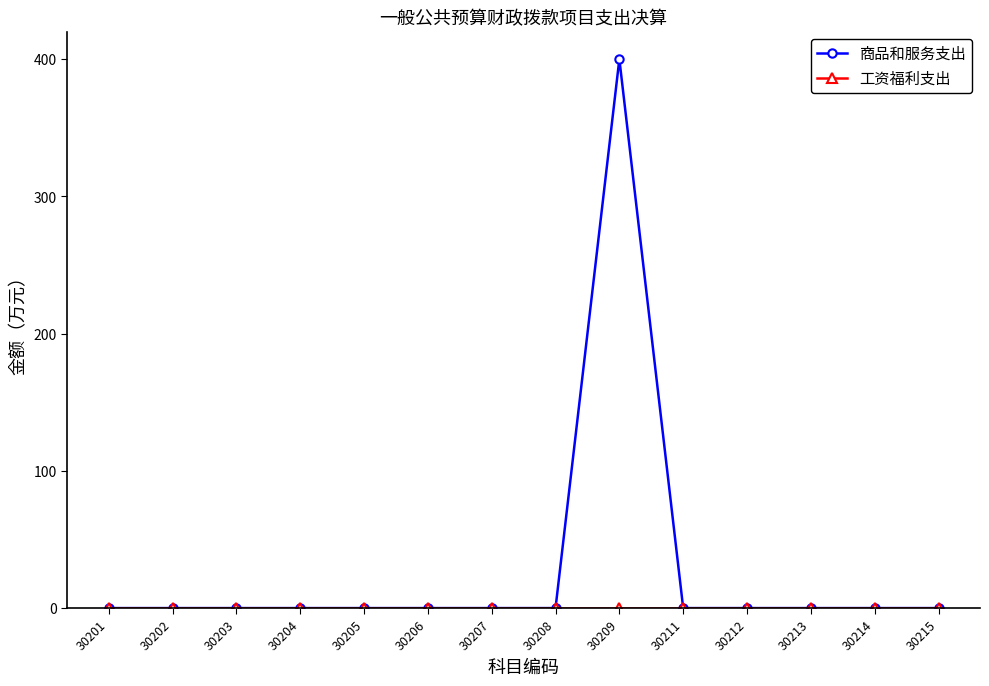

Does the chart have visible grid lines?

No